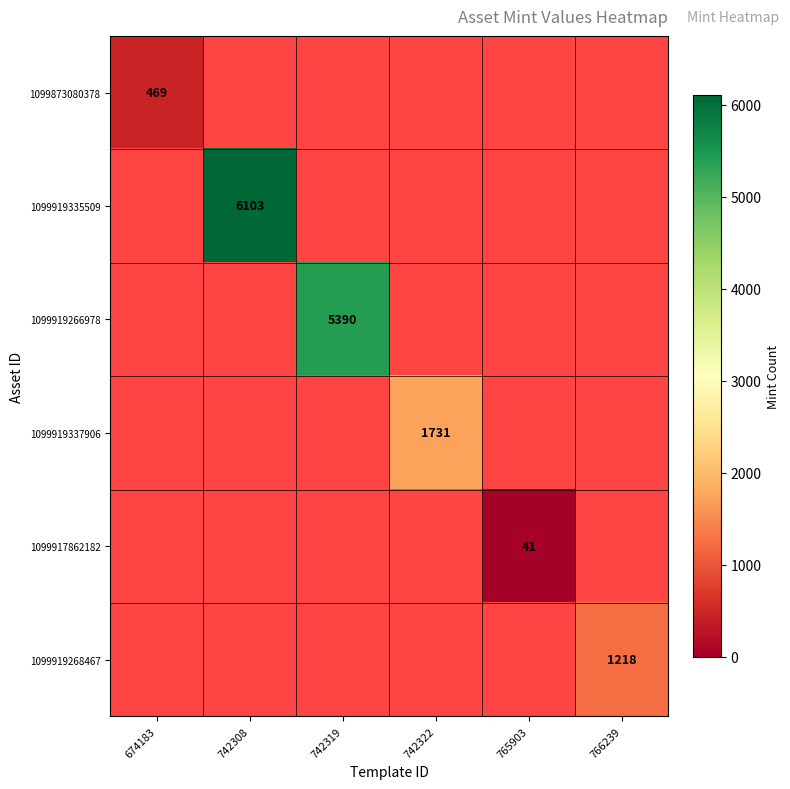

The value of 1099917862182 at 765903 is 41. True or false?

True